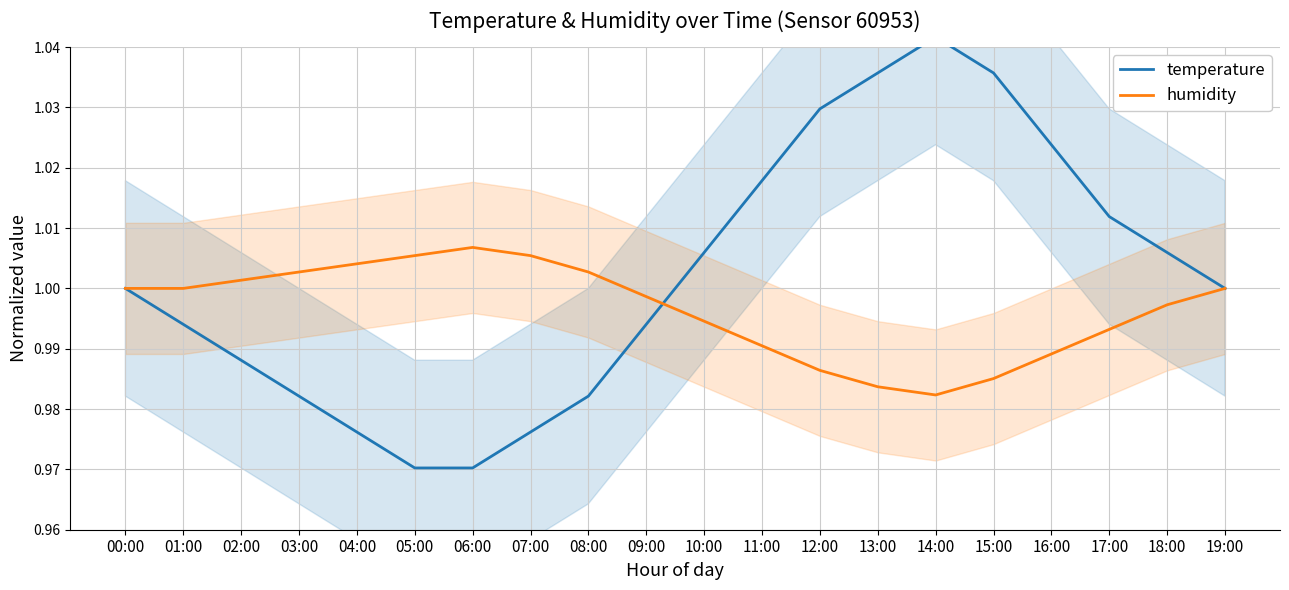

Where does the humidity series first go above 1?

02:00